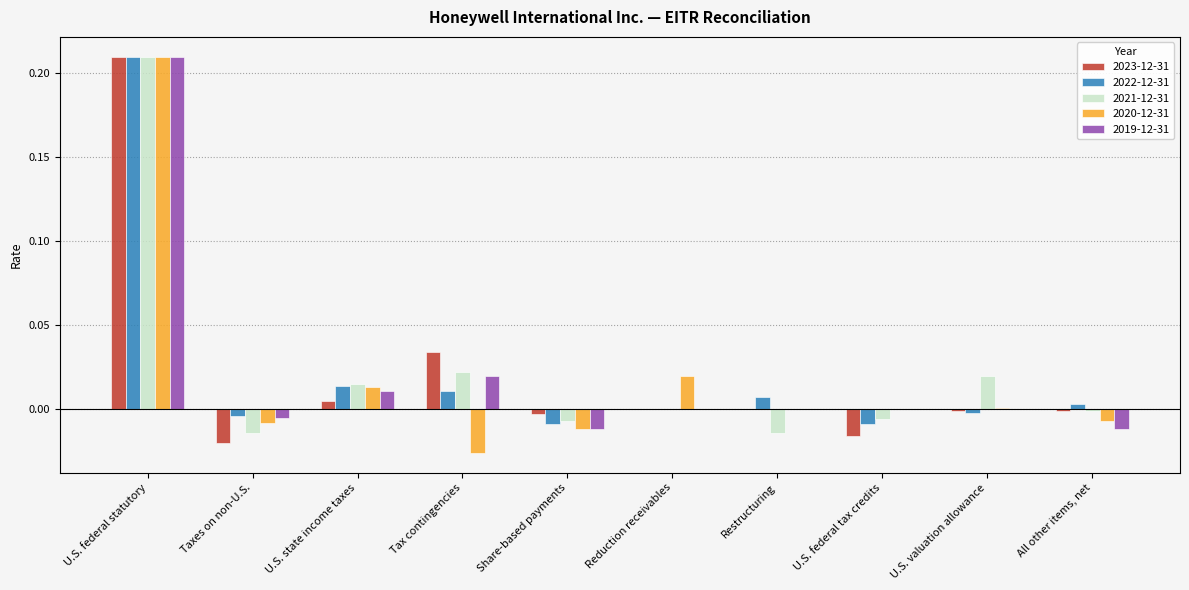

Is it true that 2021-12-31 equals 0.0 at Reduction receivables?

True